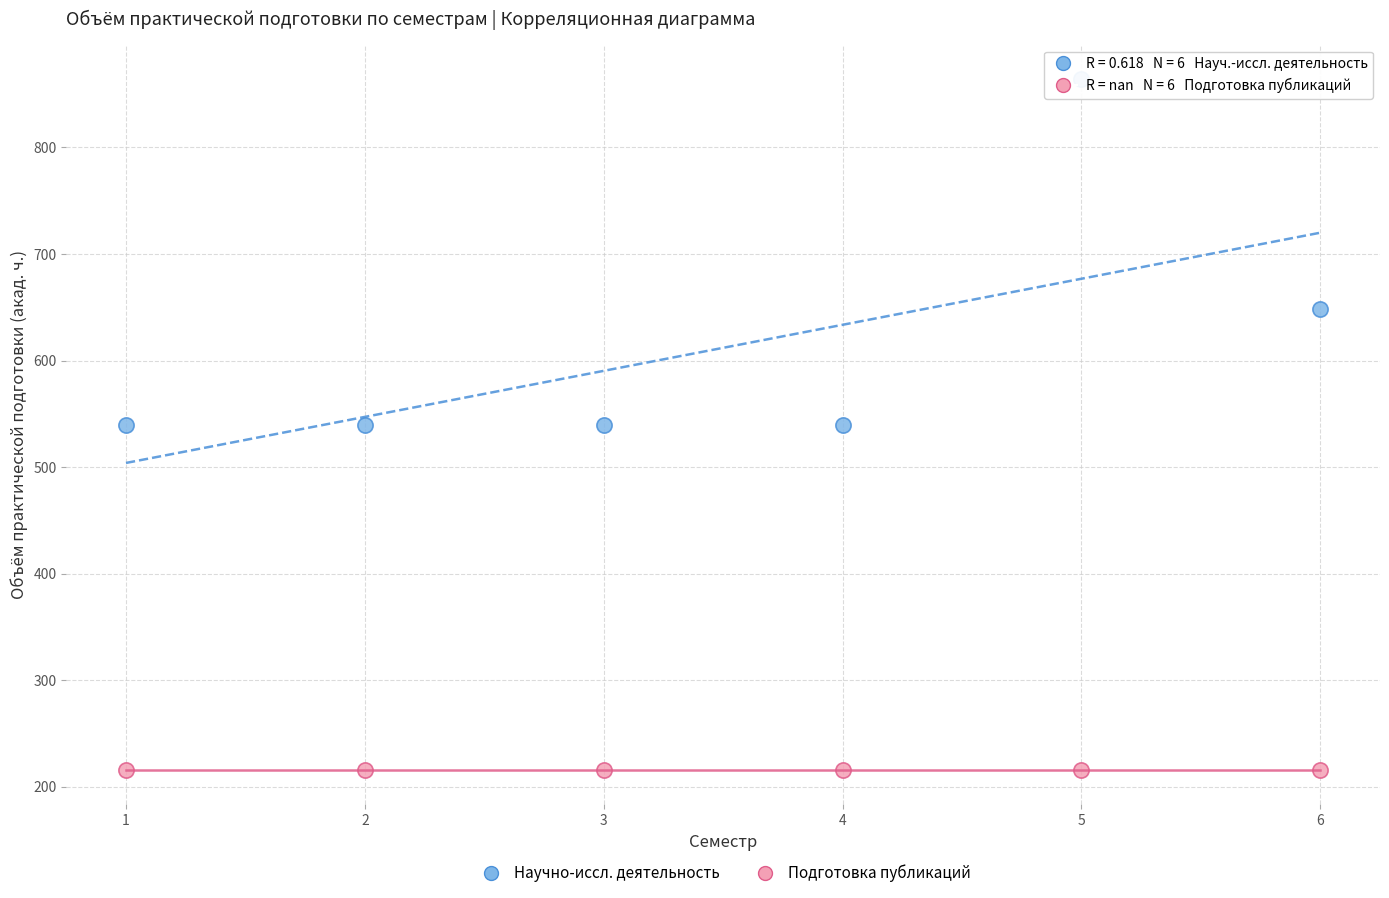

Across all data points, what is the average Y value?

414